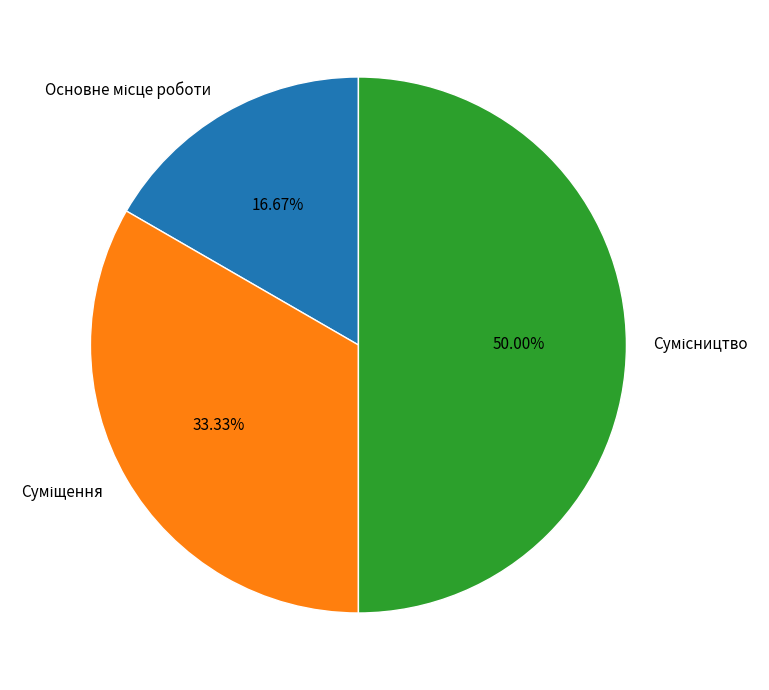

Rank the categories by value from lowest to highest.

Основне місце роботи, Суміщення, Сумісництво